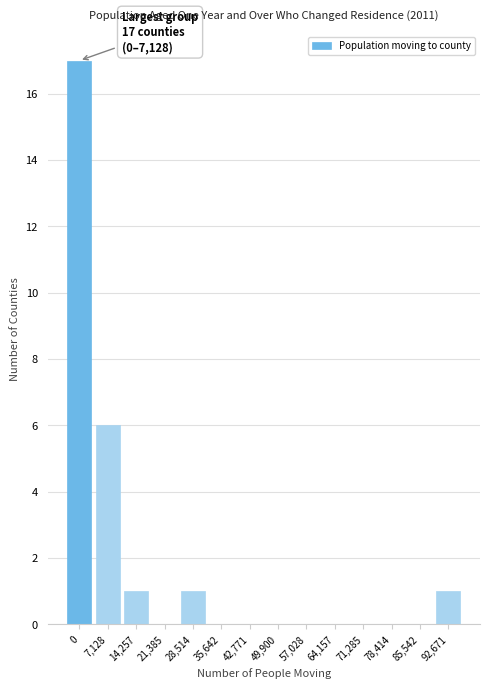

Reading left to right, list all the values displayed in this chart.

0=17	7,128=6	14,257=1	21,385=0	28,514=1	35,642=0	42,771=0	49,900=0	57,028=0	64,157=0	71,285=0	78,414=0	85,542=0	92,671=1